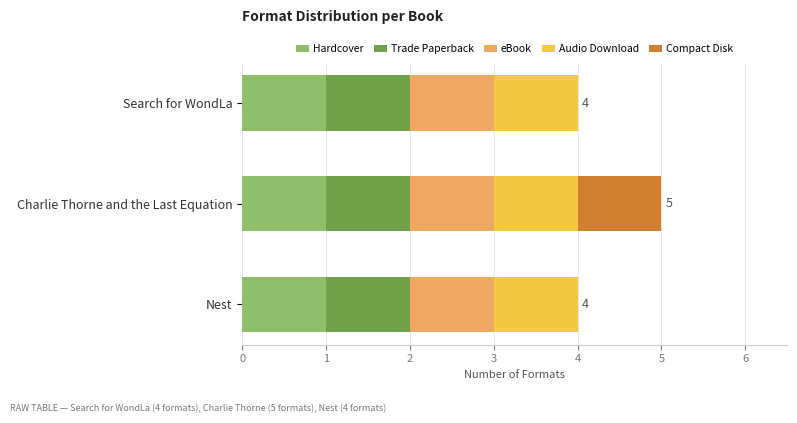

At which category is the sum across all series the highest?

Charlie Thorne and the Last Equation